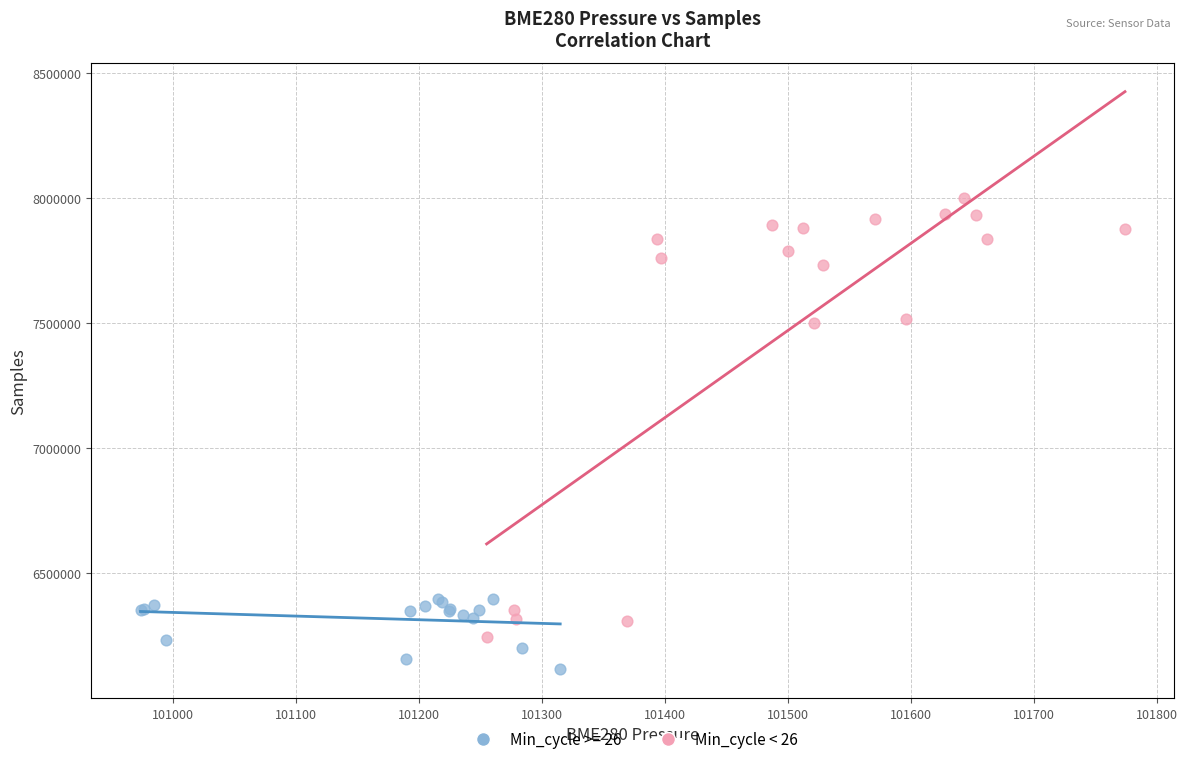

Which series has the largest Y range (max minus min)?

Min_cycle < 26